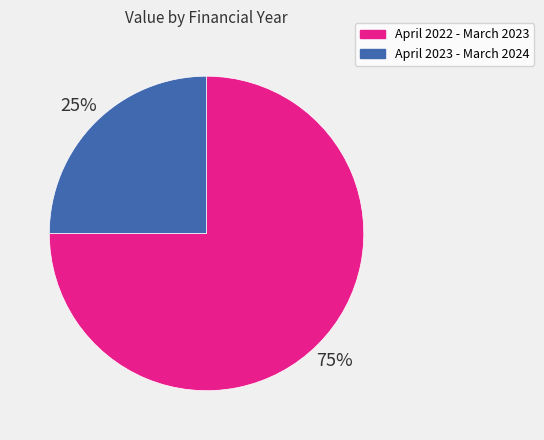

Does any single category account for the majority?

Yes